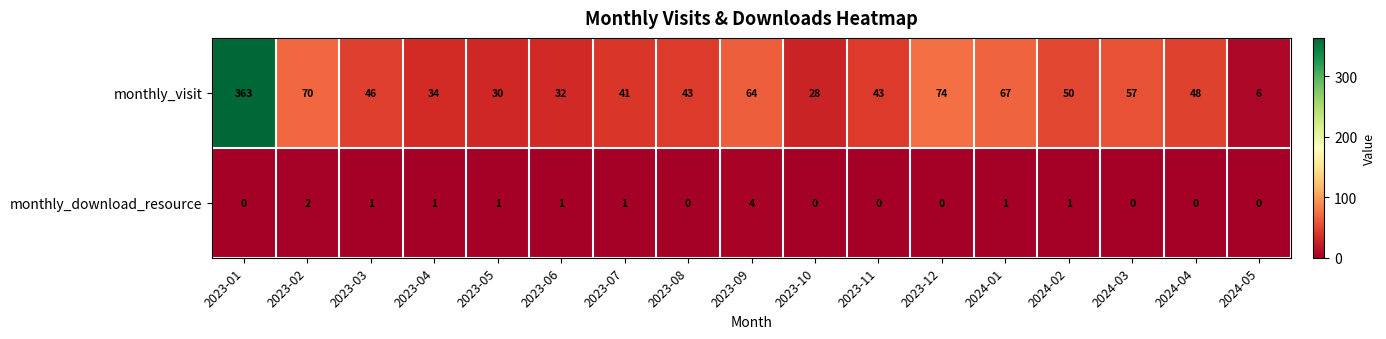

What is the difference between the highest and lowest values at 2023-10?

28